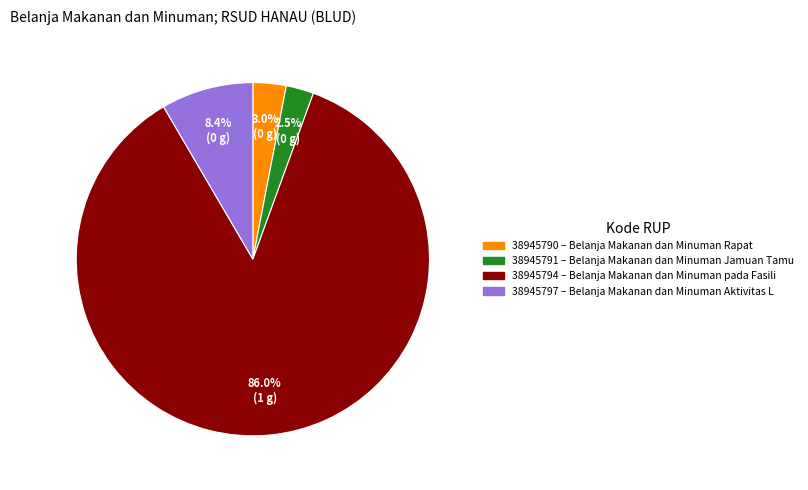

Is there any slice that represents more than half of the pie?

Yes